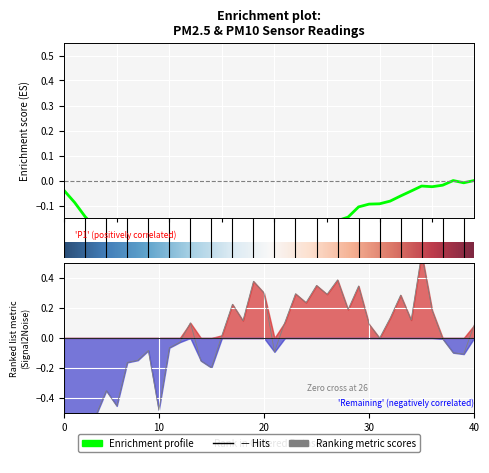

What is the difference between the maximum and second lowest values?

1.2